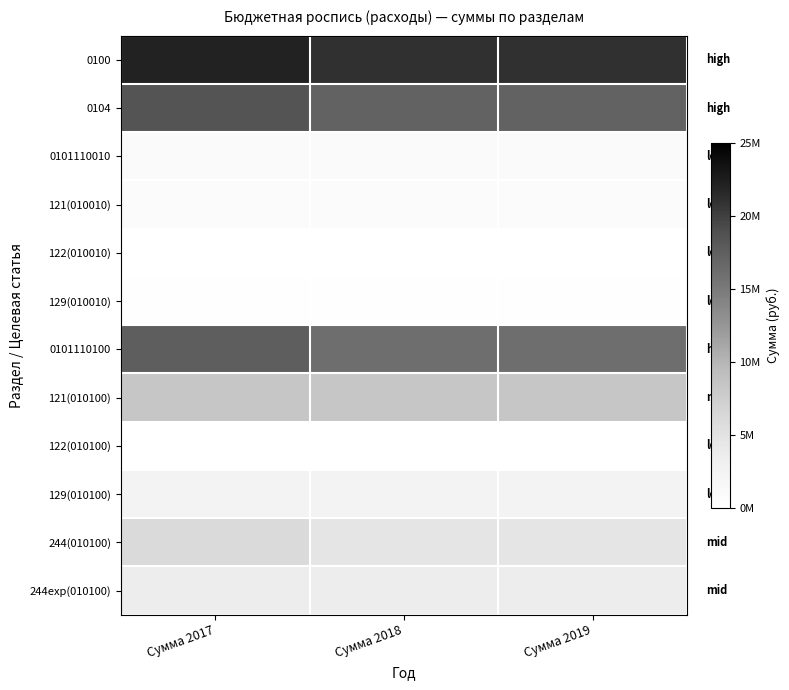

At Сумма 2017, list the series in order from largest to smallest.

0100, 0104, 0101110100, 121(010100), 244(010100), 244exp(010100), 129(010100), 0101110010, 121(010010), 129(010010), 122(010010), 122(010100)